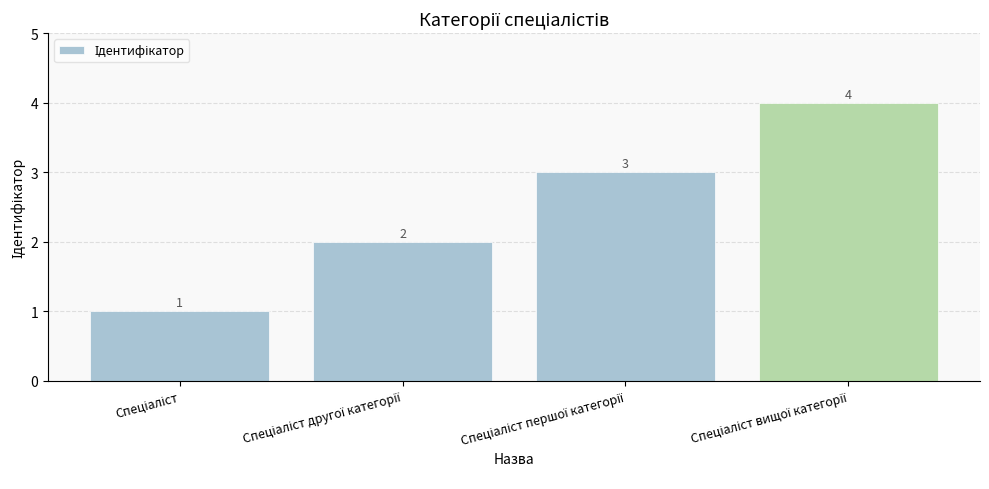

What is the sum of all values?

10